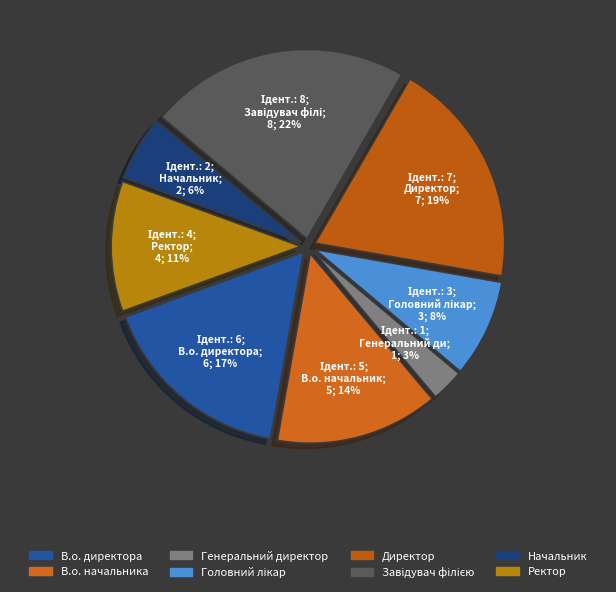

How much of the chart is everything except Ректор?

88.9%